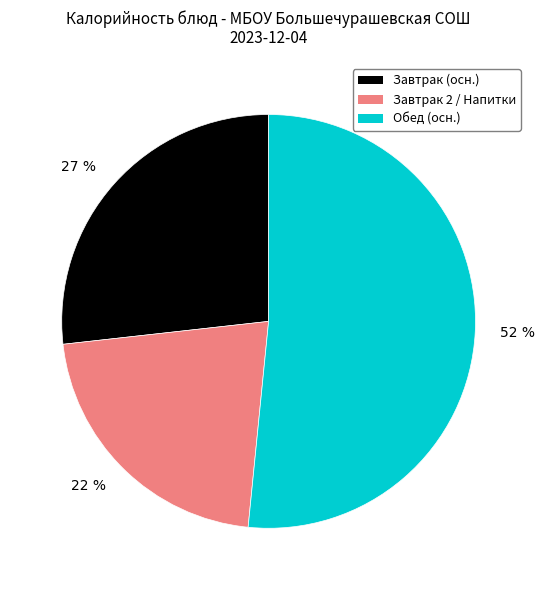

True or false: 22 % accounts for 15% of the total.

False